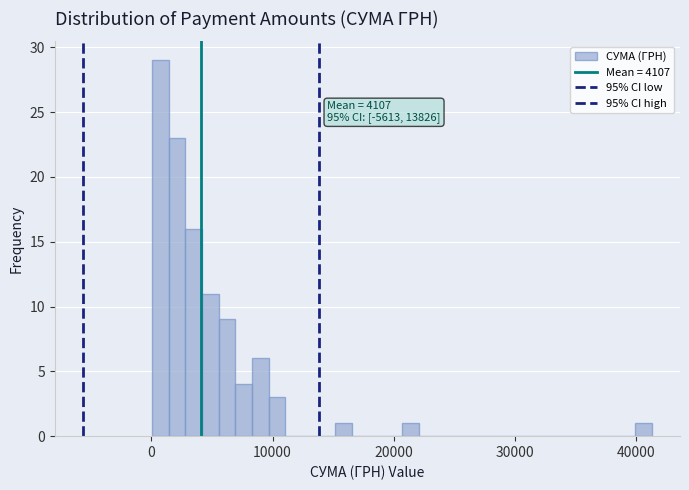

Read against the x-axis, roughly where is the centre of the tallest bar?

1000